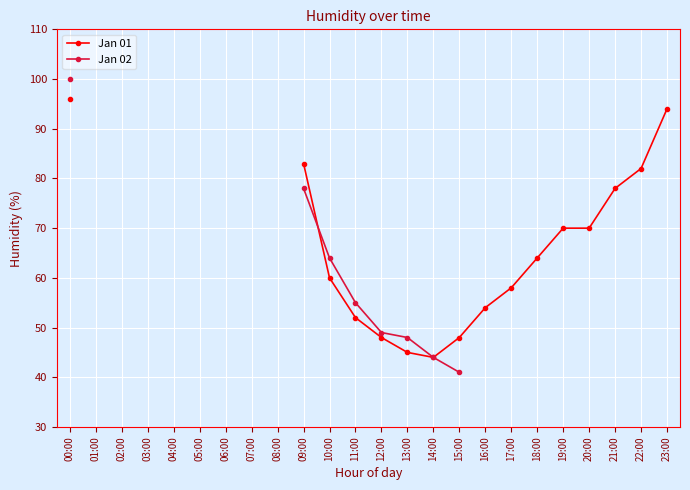

At how many categories does at least one series exceed 41?

16